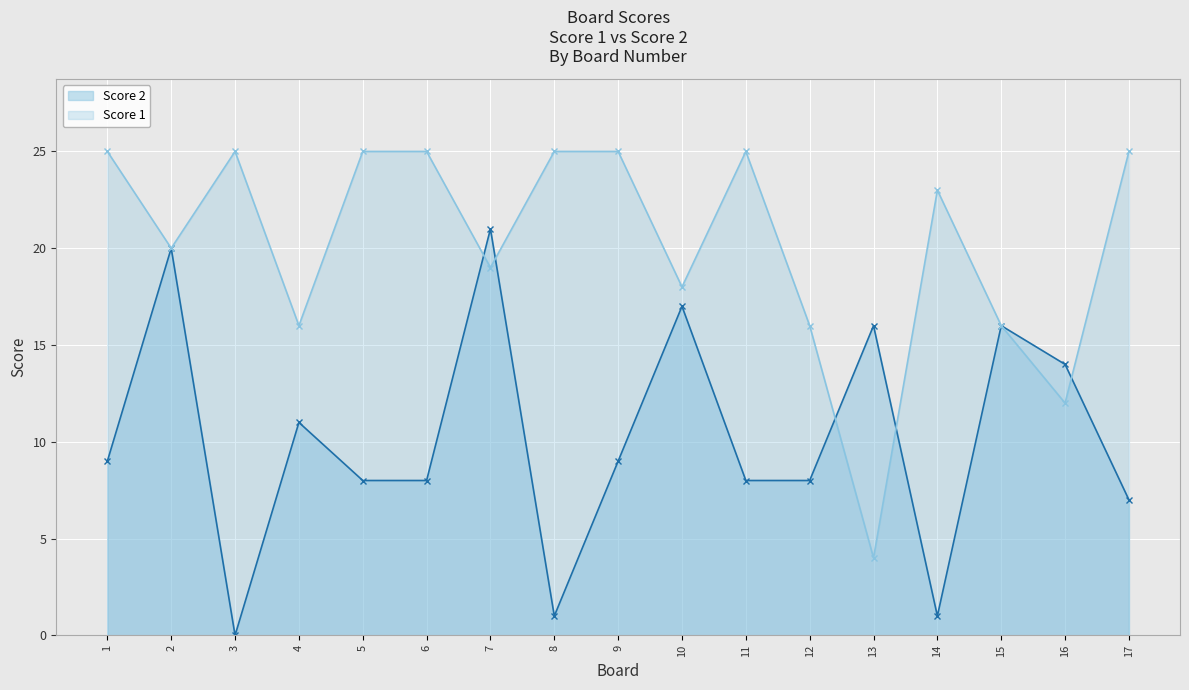

Reading right to left, what are all the values shown in this chart?

Score 2: 7	14	16	1	16	8	8	17	9	1	21	8	8	11	0	20	9
Score 1: 25	12	16	23	4	16	25	18	25	25	19	25	25	16	25	20	25